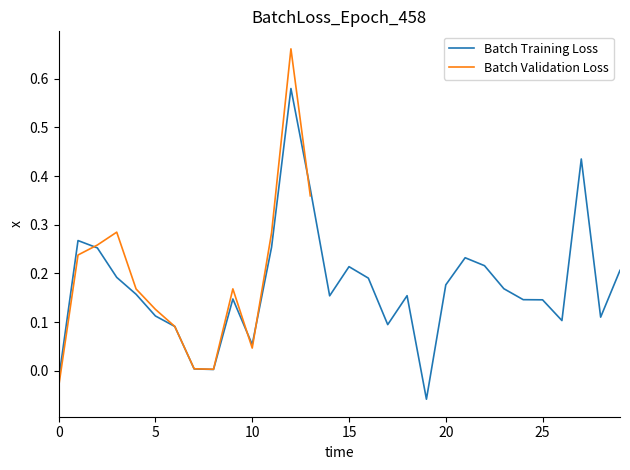

What is the sum of the values at 19 and 11?

0.2